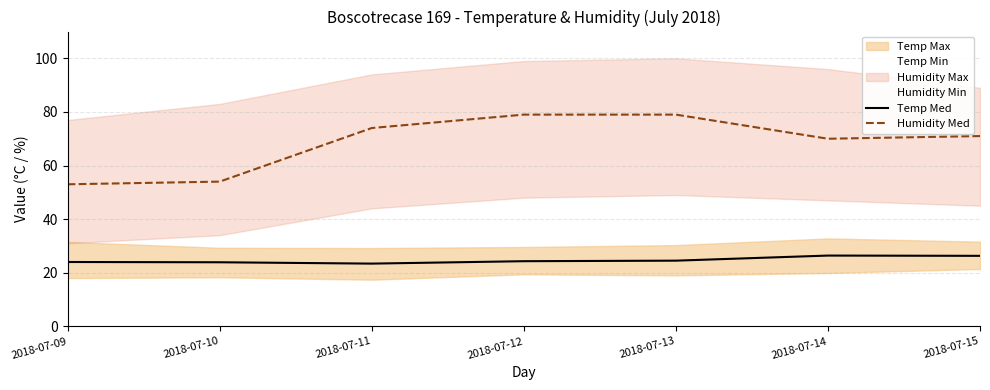

How many data points in Humidity Med are above 71?

3